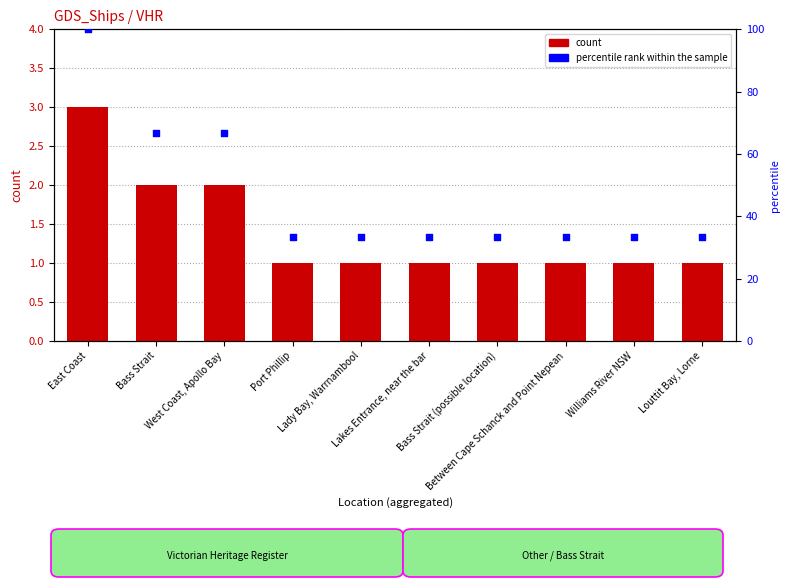

At which category is the sum across all series the highest?

East Coast